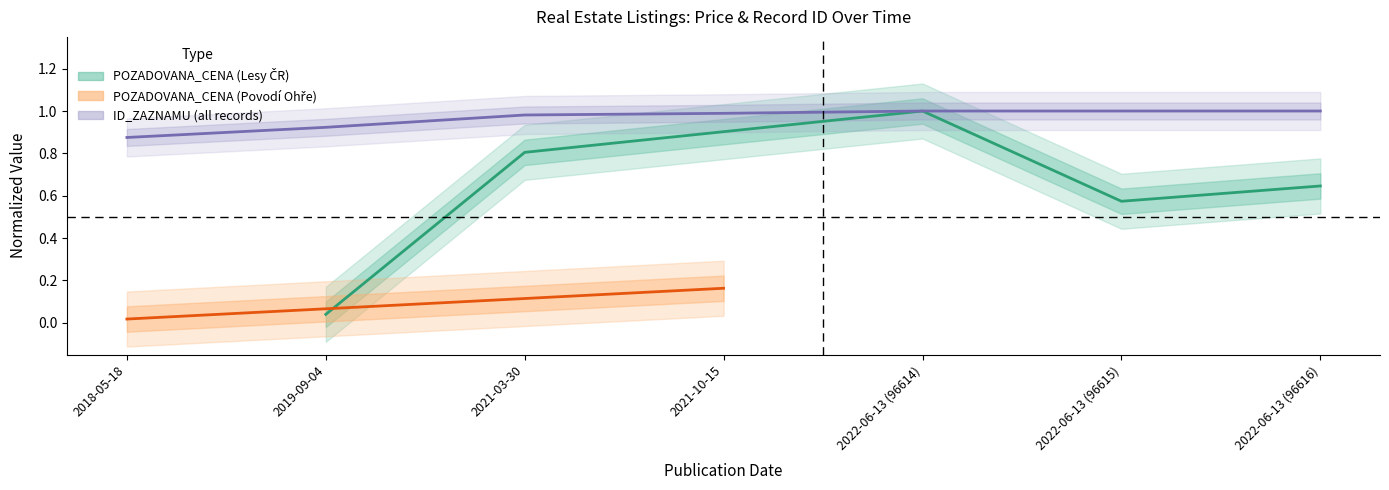

Which has a higher value, 2019-09-04 or 2022-06-13 (96616)?

2022-06-13 (96616)